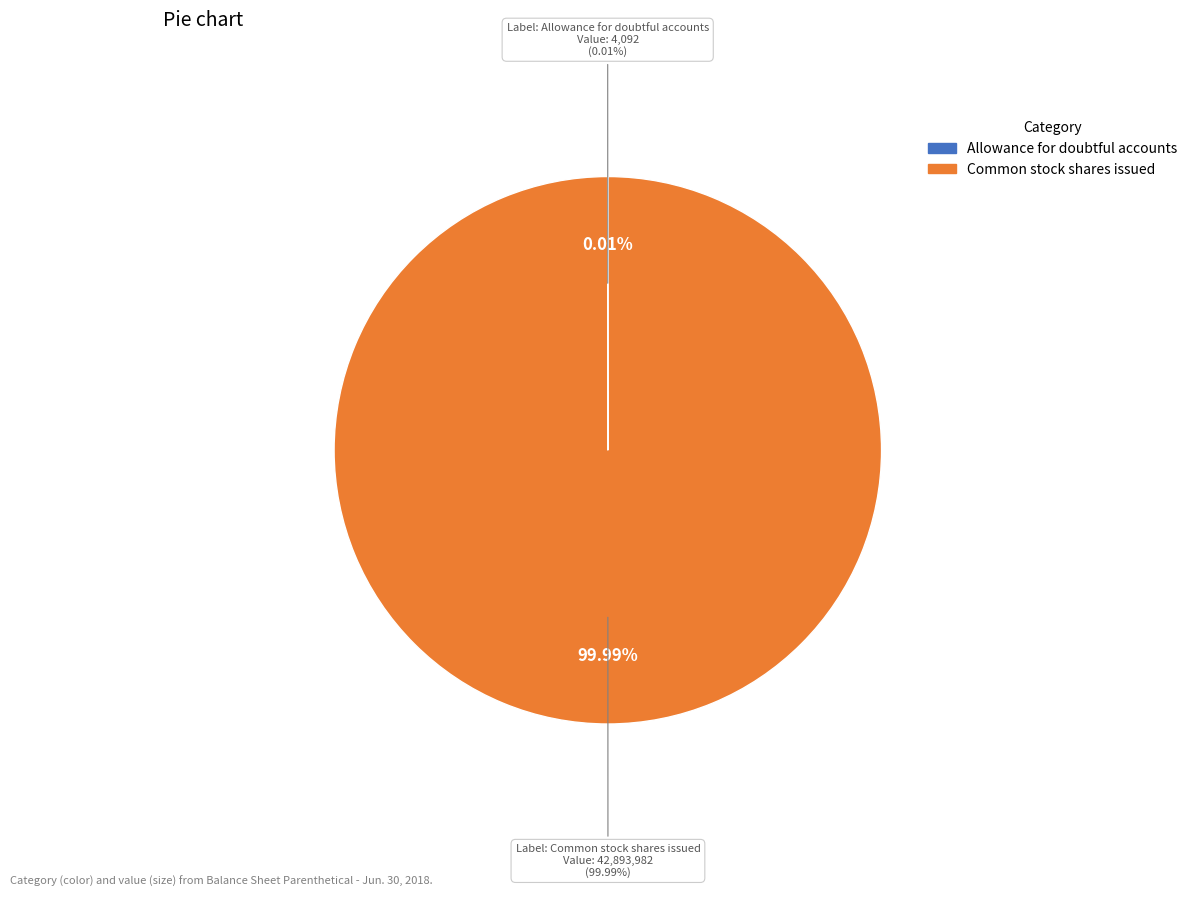

Does Allowance for doubtful accounts represent more than half of the total?

No